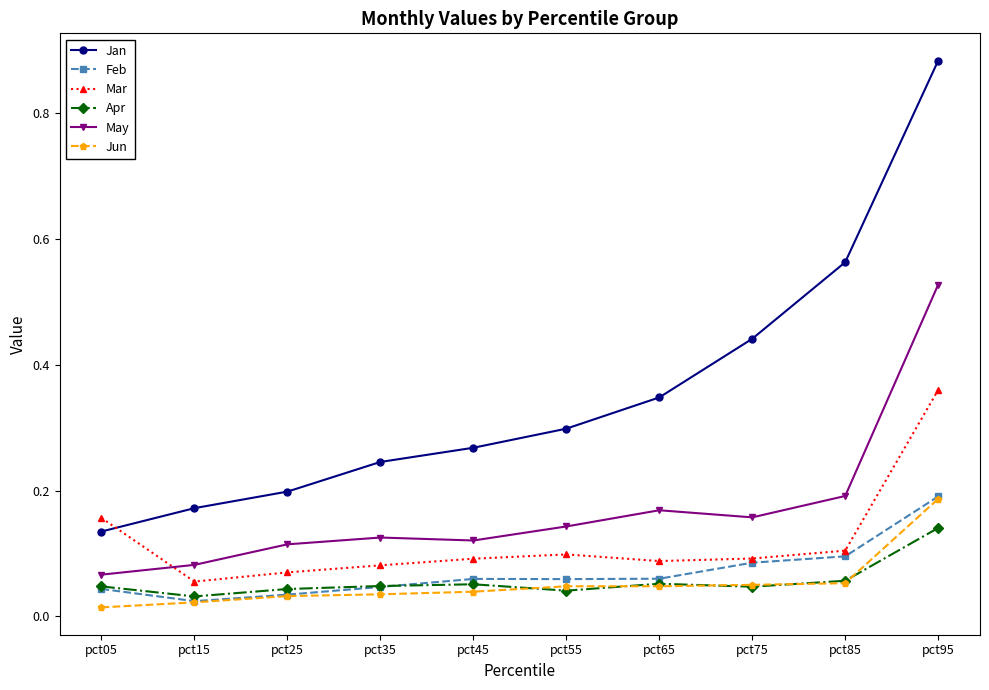

Which series changed the most between pct45 and pct85?

Jan